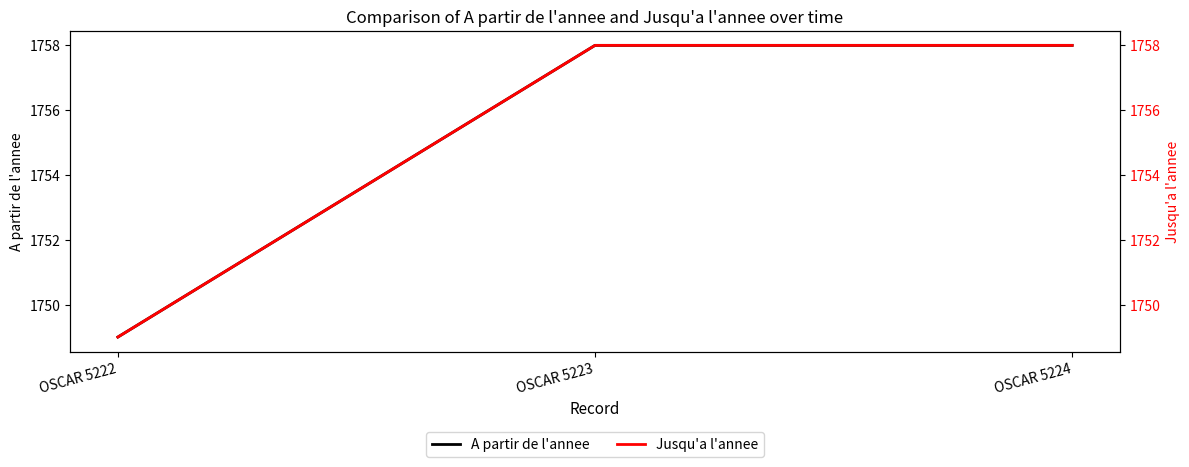

What is the value of the Jusqu'a l'annee point at the 1st from the left?

1749